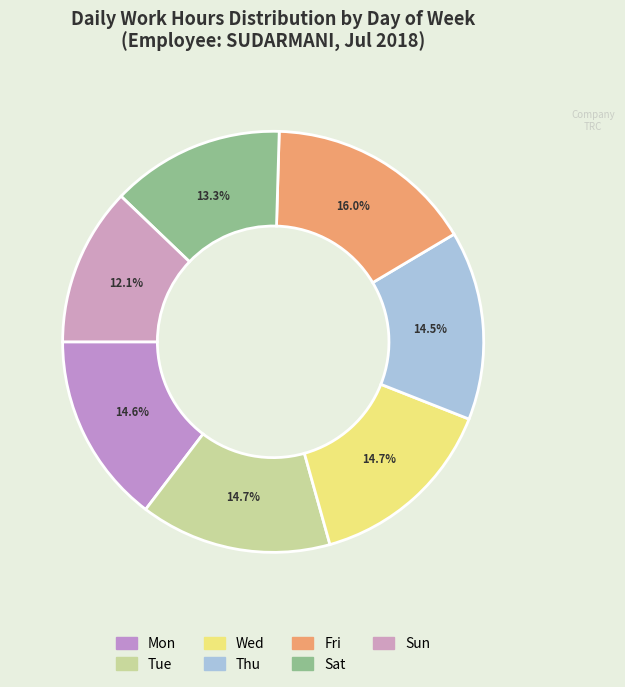

To the nearest percent, what portion does Fri represent?

16%